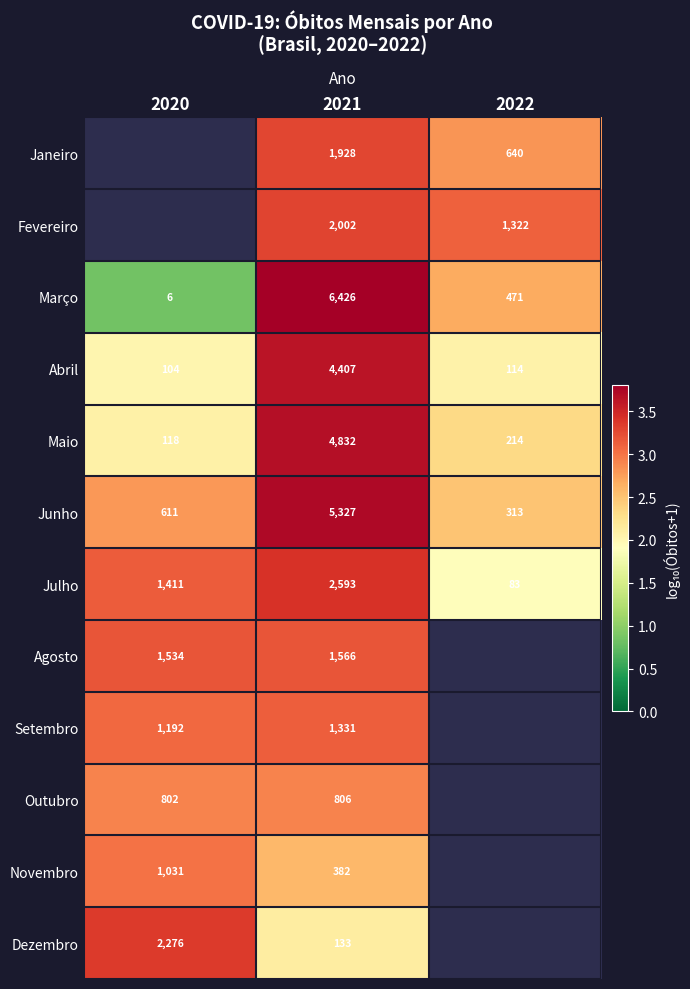

Is the value of Abril at 2022 greater than the value of Outubro at 2021?

No